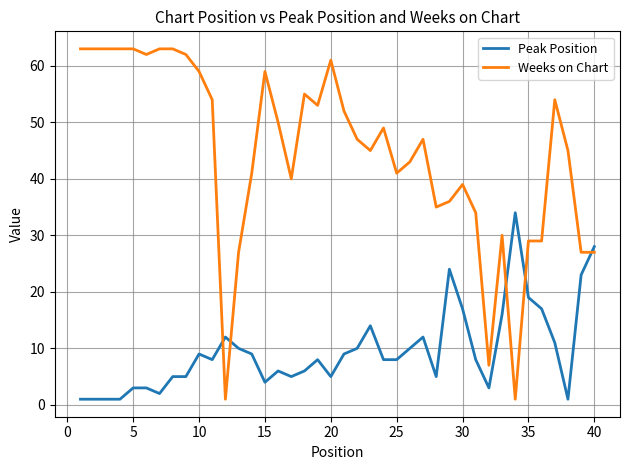

What is the difference between the maximum and minimum values in the Peak Position series?

33